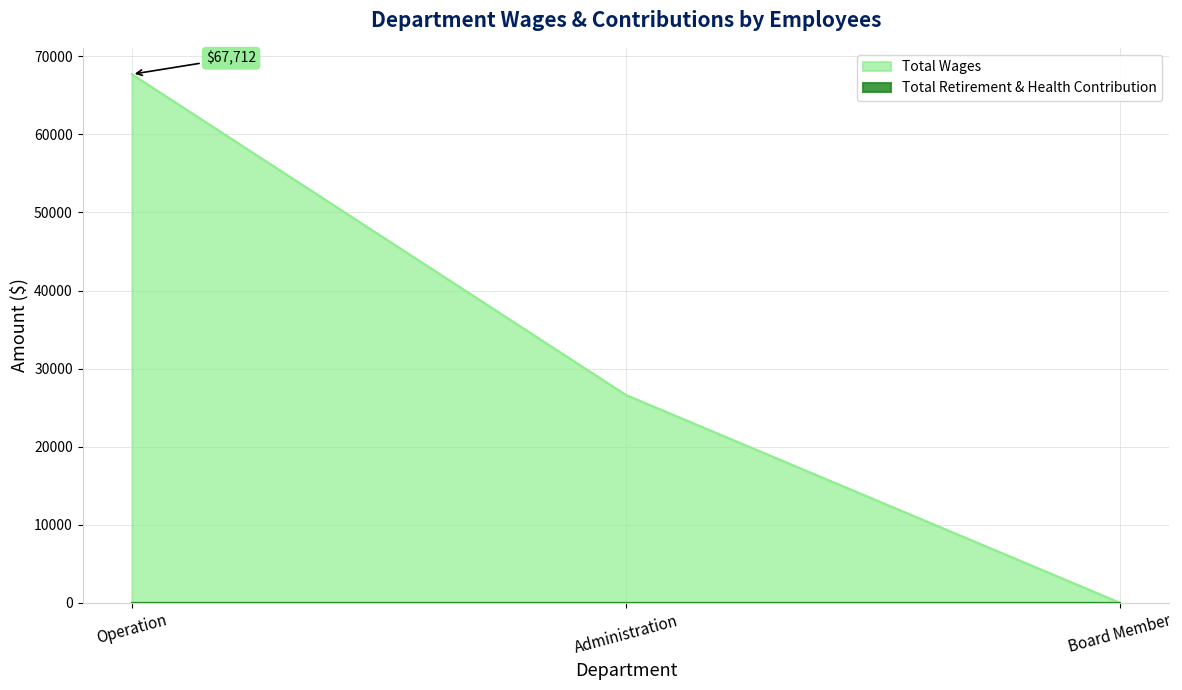

At which label does the data first exceed 26617?

Operation